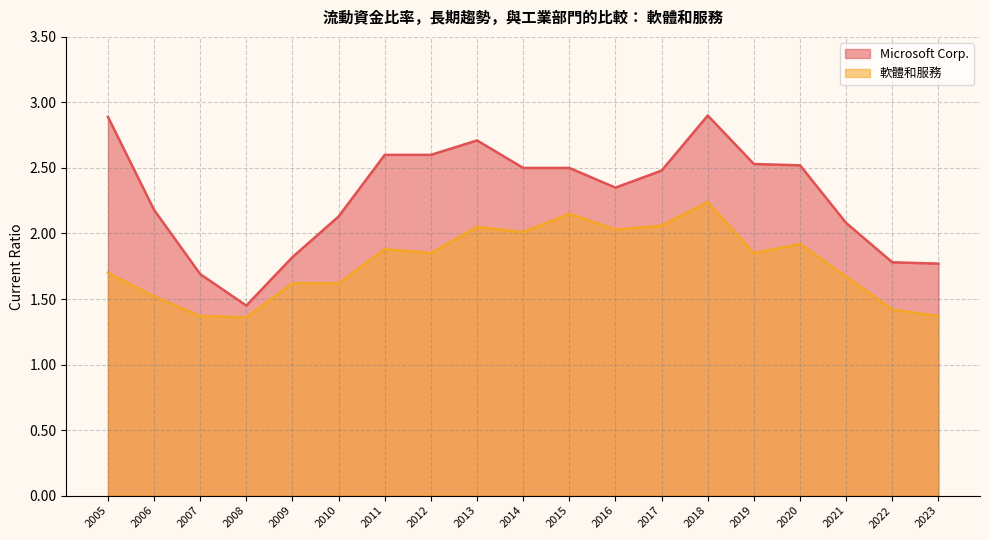

The value of 軟體和服務 at 2021 is 1.7. True or false?

True